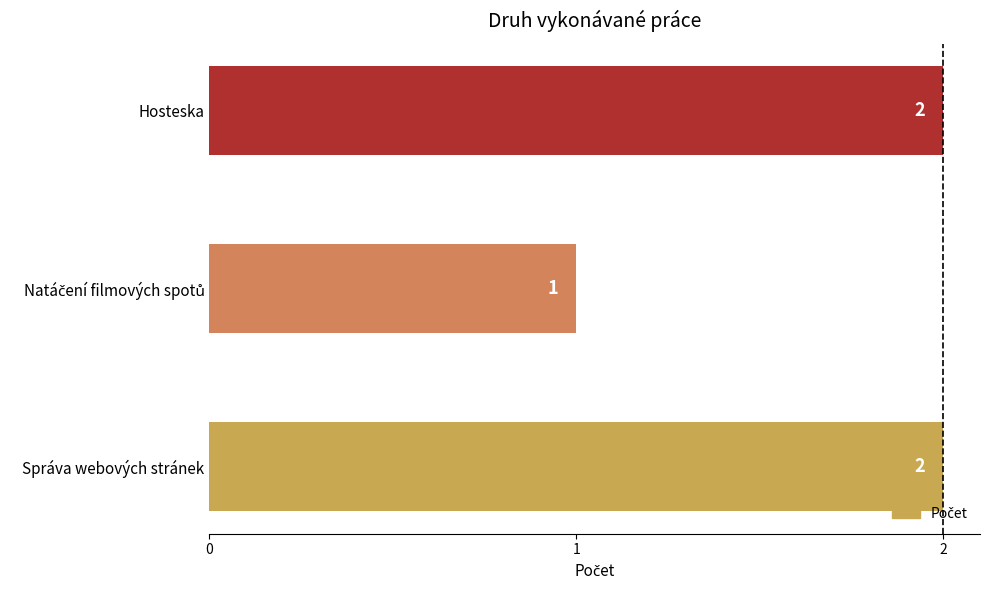

Is it true that the value at Správa webových stránek is 2?

True